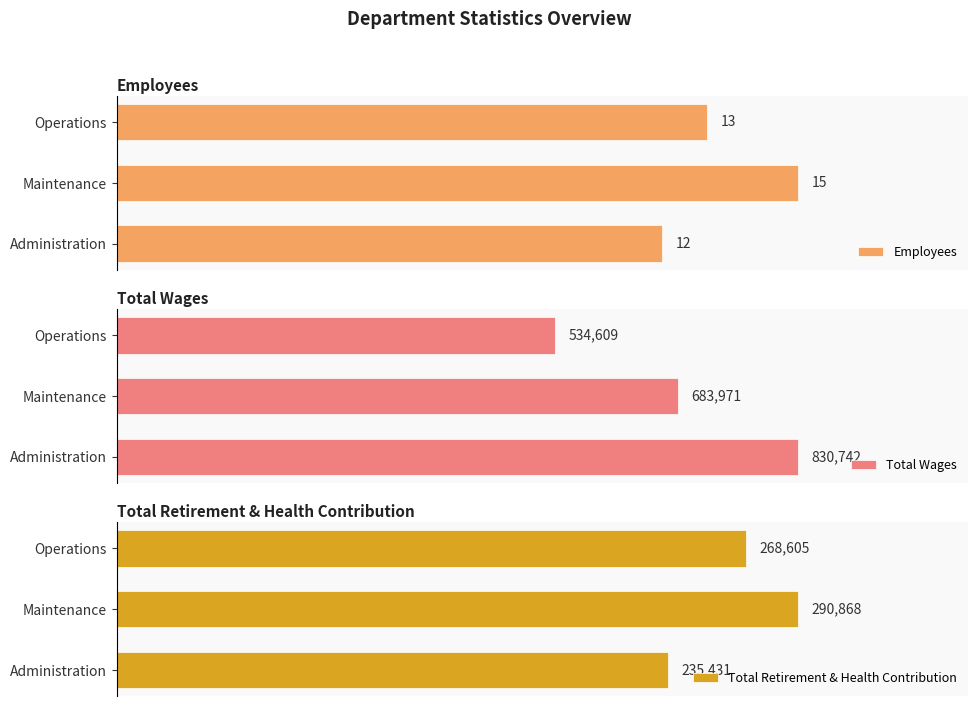

At which label is Employees closest to 13?

Operations